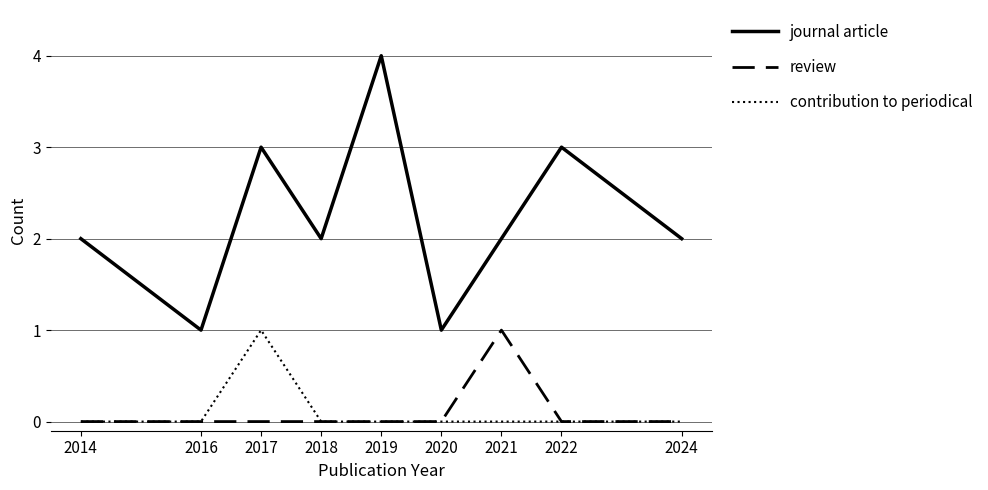

The journal article series shows 3 at 2024. True or false?

False